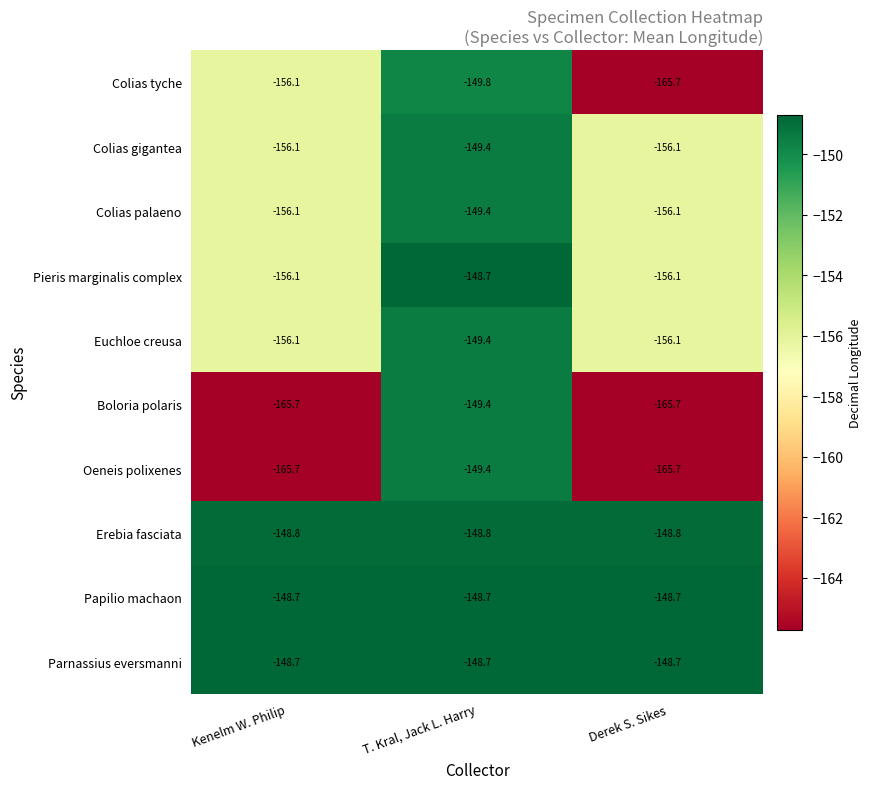

How many data points in Euchloe creusa are less than -156?

2